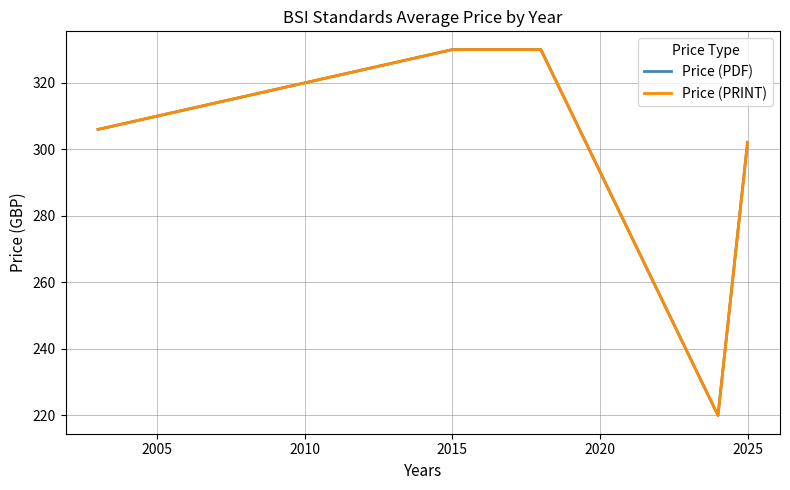

What is the smallest value displayed?

220.0